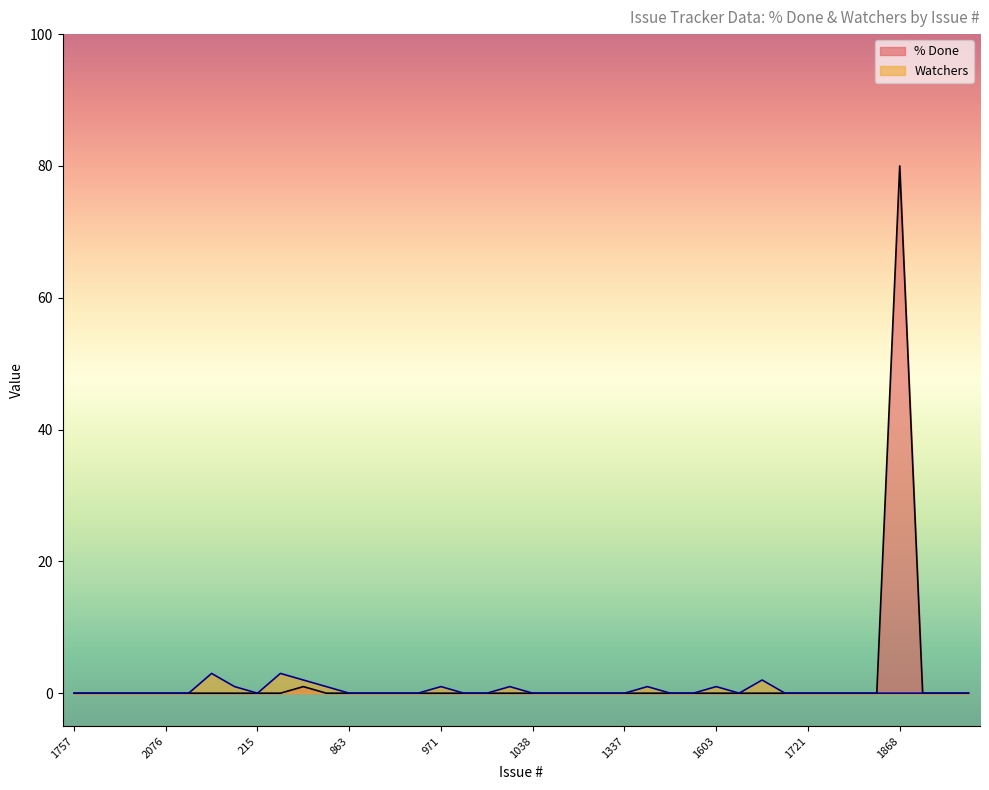

At which category is the sum across all series the highest?

1868